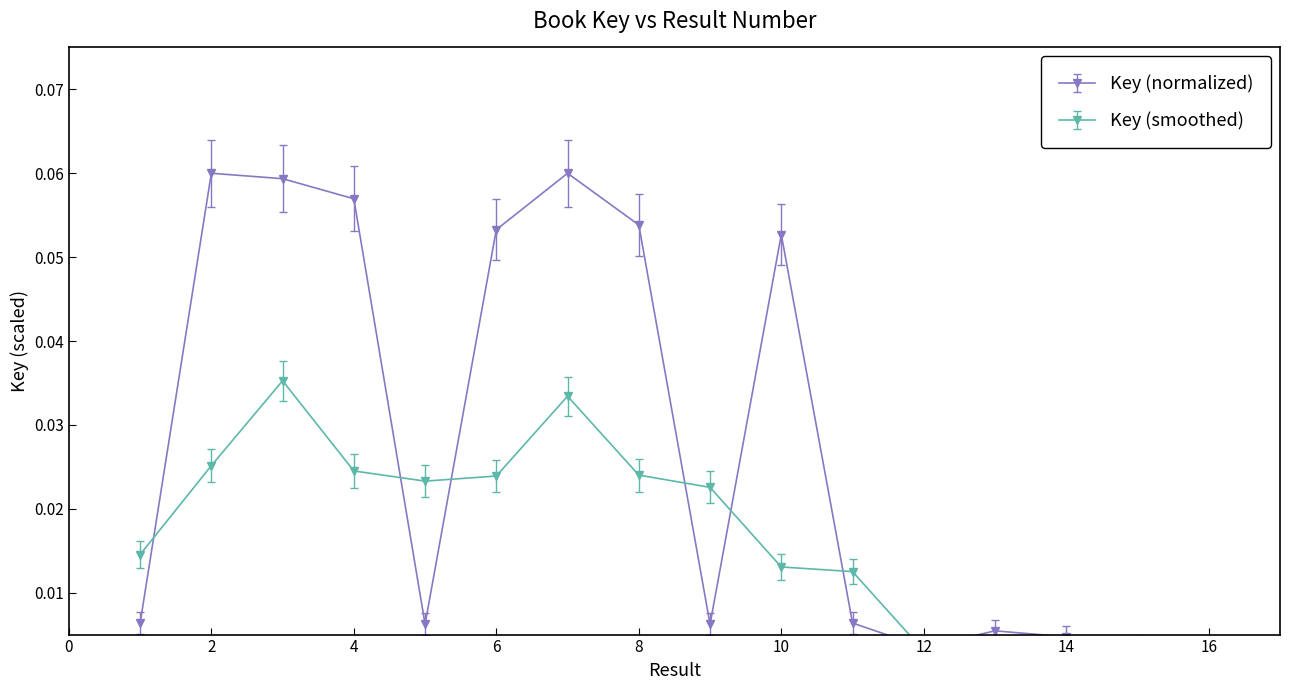

Is this an area chart (filled region under the line)?

No